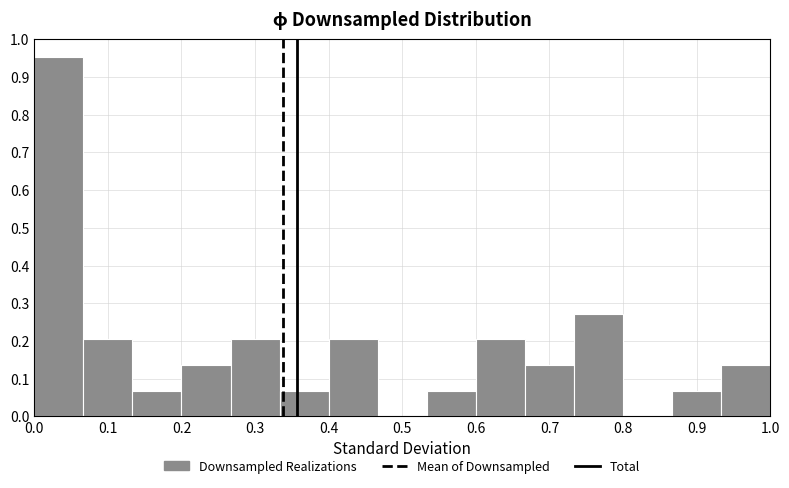

What is the height of the bar covering 0.33 to 0.40 on the x-axis? Neither the bar edges nor the heights are printed on the chart, so give them approximately, as read against the axes.

0.07